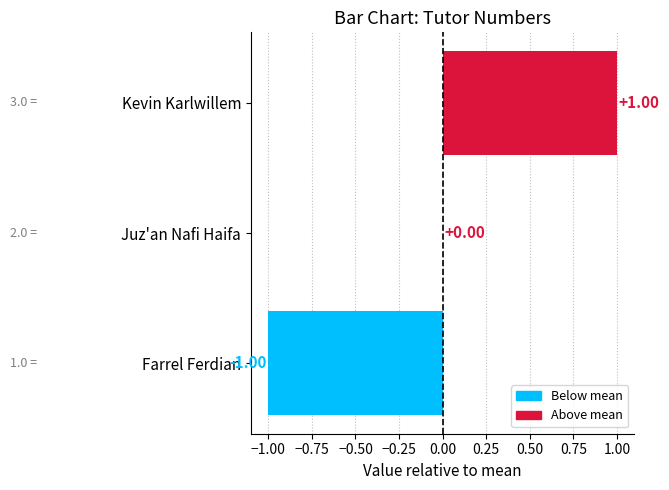

What is the maximum value shown in the chart?

1